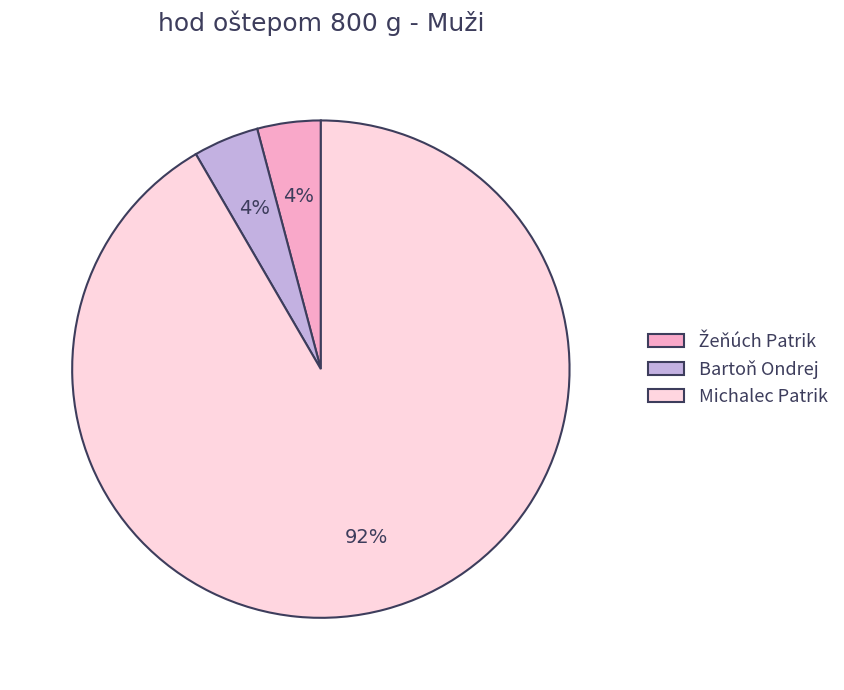

How many slices are in this pie chart?

3